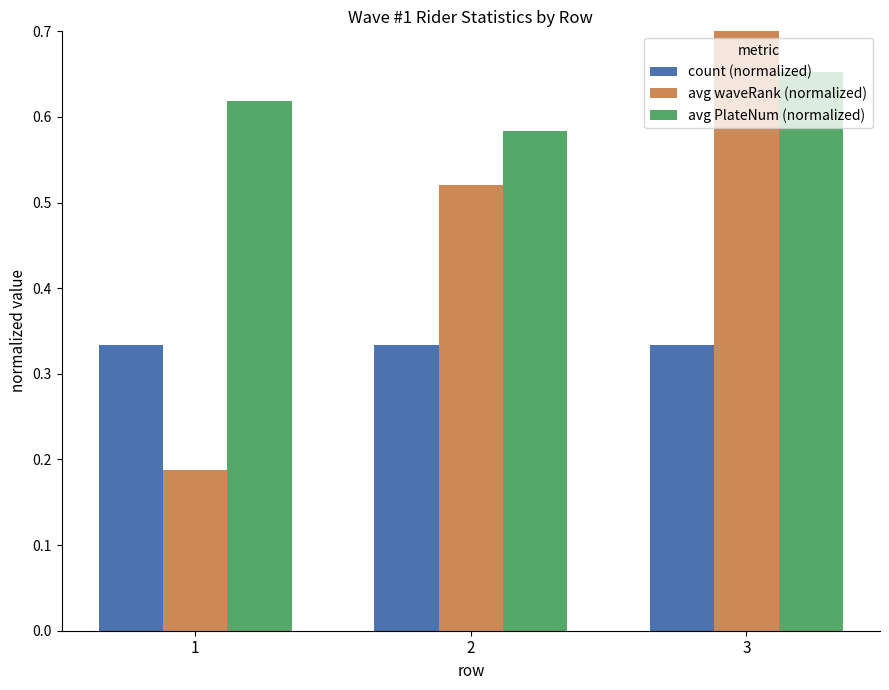

What is the value of the avg waveRank (normalized) bar at the 2nd from the left?

0.5